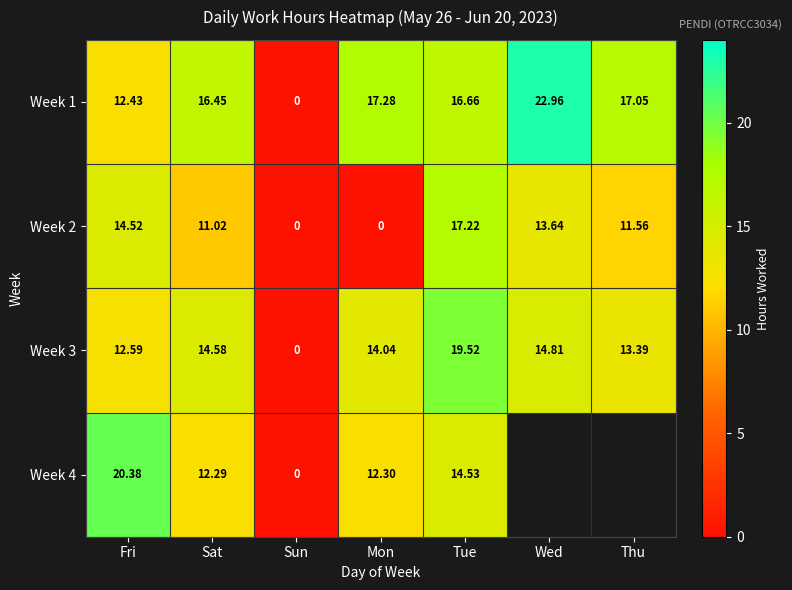

Rank the categories by Week 1 value from highest to lowest.

Wed, Mon, Thu, Tue, Sat, Fri, Sun